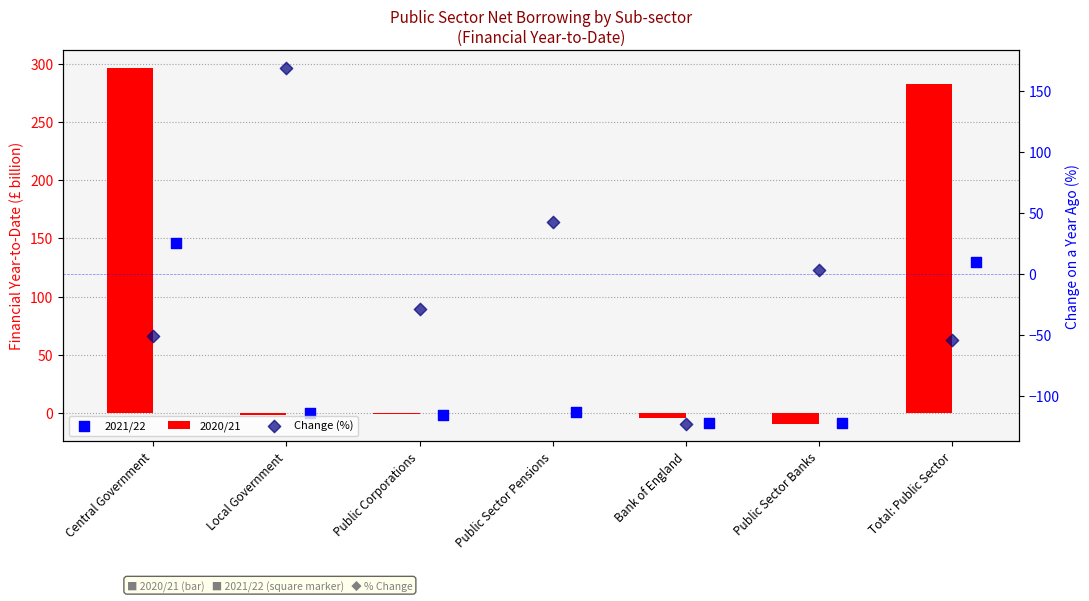

Which series contains the lowest Y value?

Change (%)